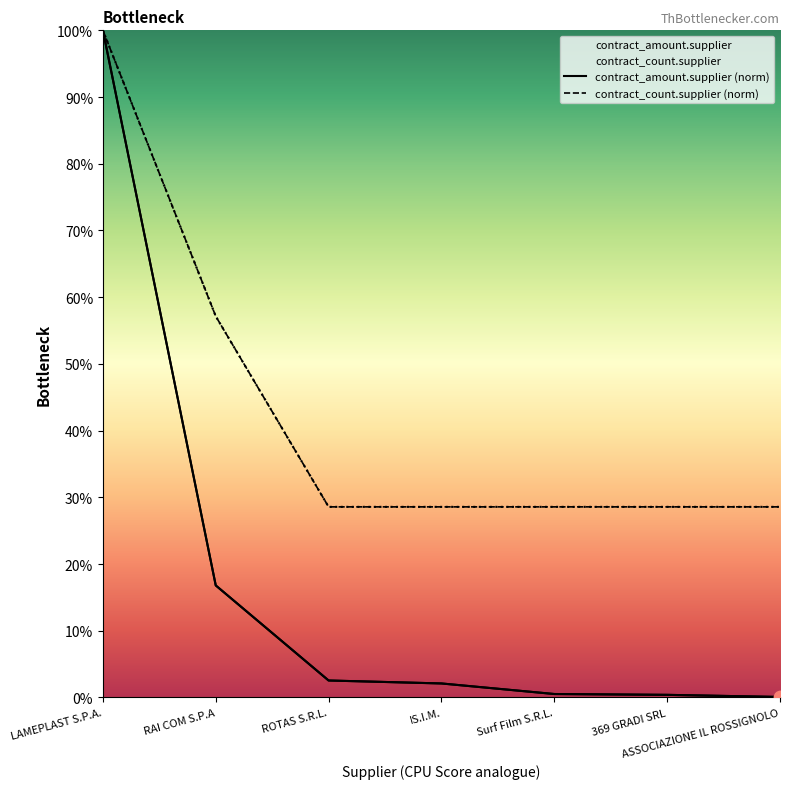

At how many categories does at least one series exceed 43?

2